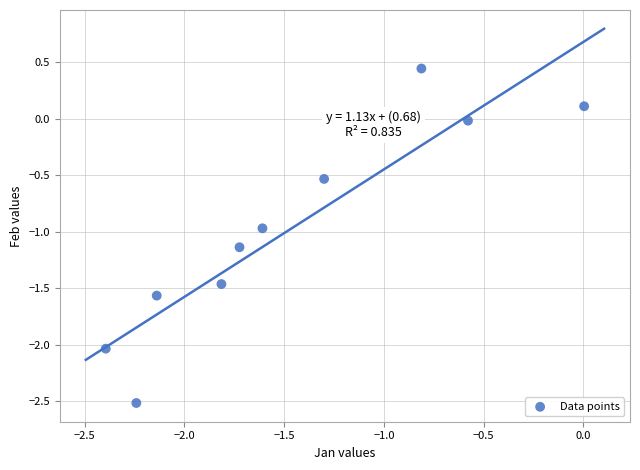

What is the average Y value?

-1.0